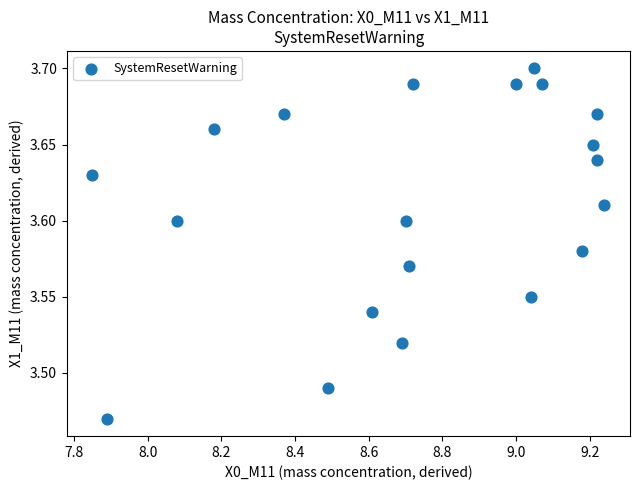

What is the range of X values (max minus min)?

1.4